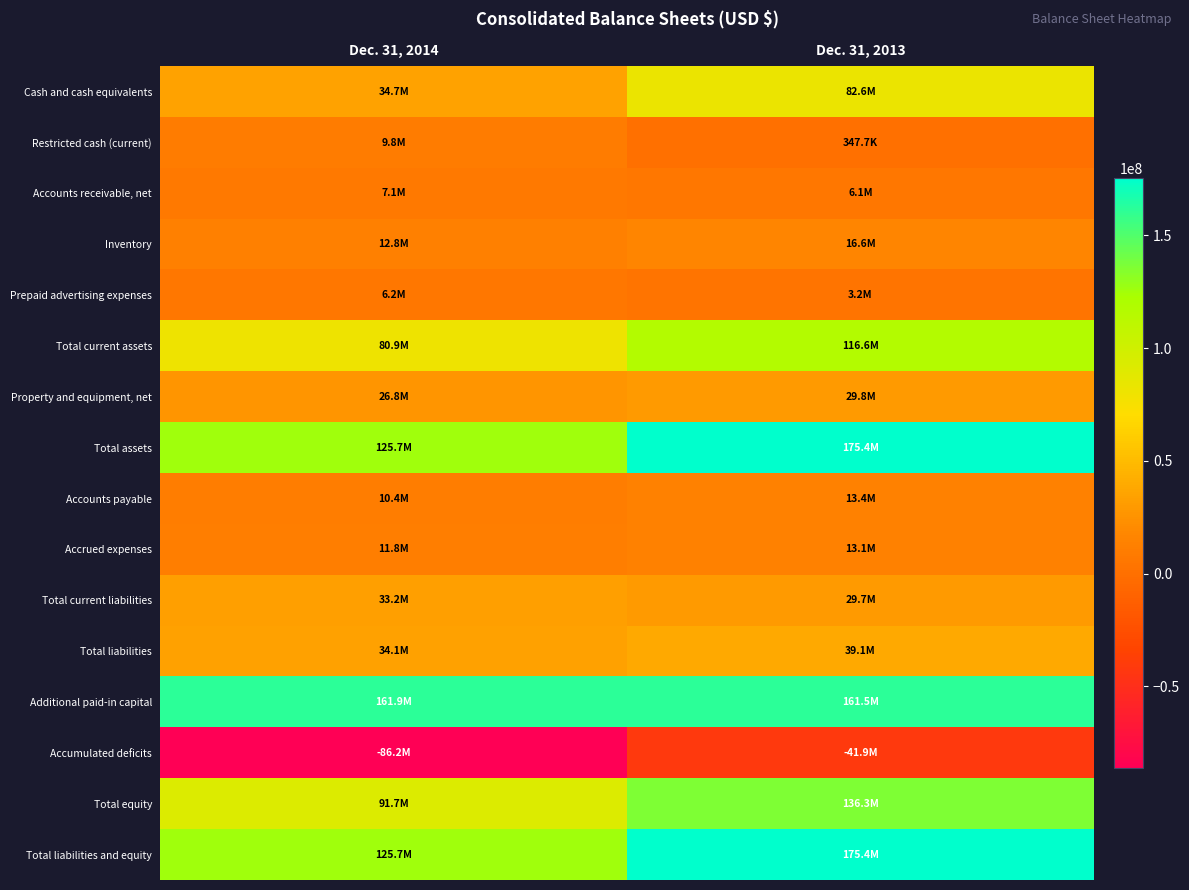

Between Dec. 31, 2013 and Dec. 31, 2014, which is larger?

Dec. 31, 2013